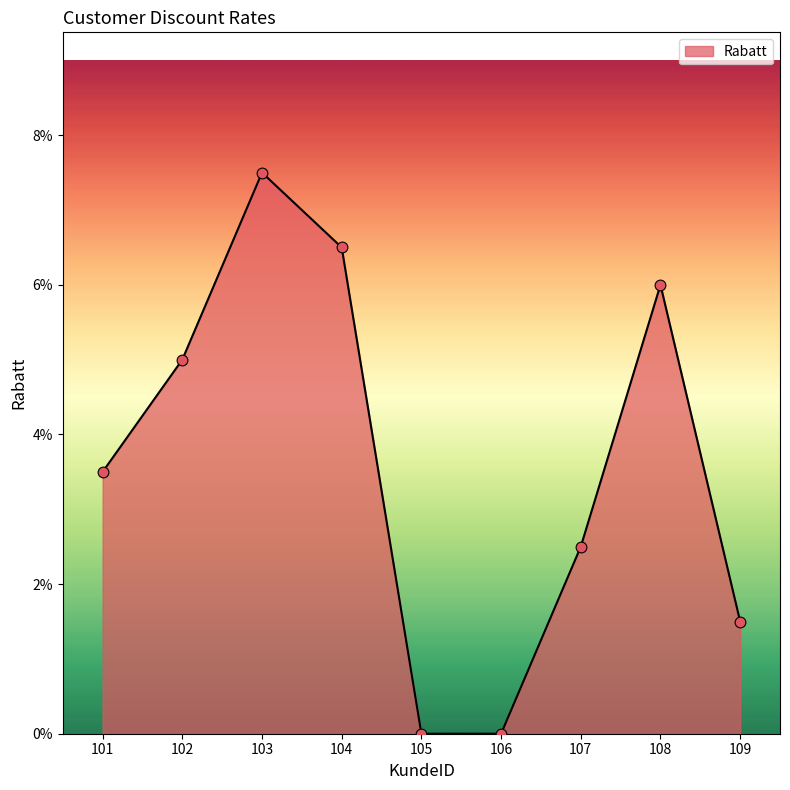

What is the change in value from 104 to 105?

-0.1